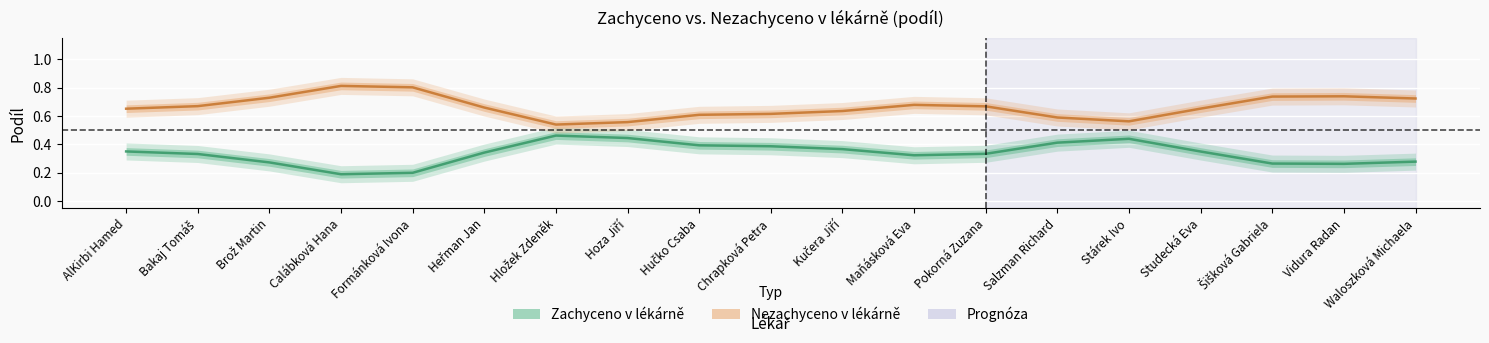

Reading left to right, what are all the values shown in this chart?

Zachyceno v lékárně: AlKirbi Hamed=0.3	Bakaj Tomáš=0.3	Brož Martin=0.3	Calábková Hana=0.2	Formánková Ivona=0.2	Heřman Jan=0.3	Hložek Zdeněk=0.5	Hoza Jiří=0.4	Hučko Csaba=0.4	Chrapková Petra=0.4	Kučera Jiří=0.4	Maňásková Eva=0.3	Pokorná Zuzana=0.3	Salzman Richard=0.4	Stárek Ivo=0.4	Studecká Eva=0.3	Šišková Gabriela=0.3	Vidura Radan=0.3	Waloszková Michaela=0.3
Nezachyceno v lékárně: AlKirbi Hamed=0.7	Bakaj Tomáš=0.7	Brož Martin=0.7	Calábková Hana=0.8	Formánková Ivona=0.8	Heřman Jan=0.7	Hložek Zdeněk=0.5	Hoza Jiří=0.6	Hučko Csaba=0.6	Chrapková Petra=0.6	Kučera Jiří=0.6	Maňásková Eva=0.7	Pokorná Zuzana=0.7	Salzman Richard=0.6	Stárek Ivo=0.6	Studecká Eva=0.7	Šišková Gabriela=0.7	Vidura Radan=0.7	Waloszková Michaela=0.7